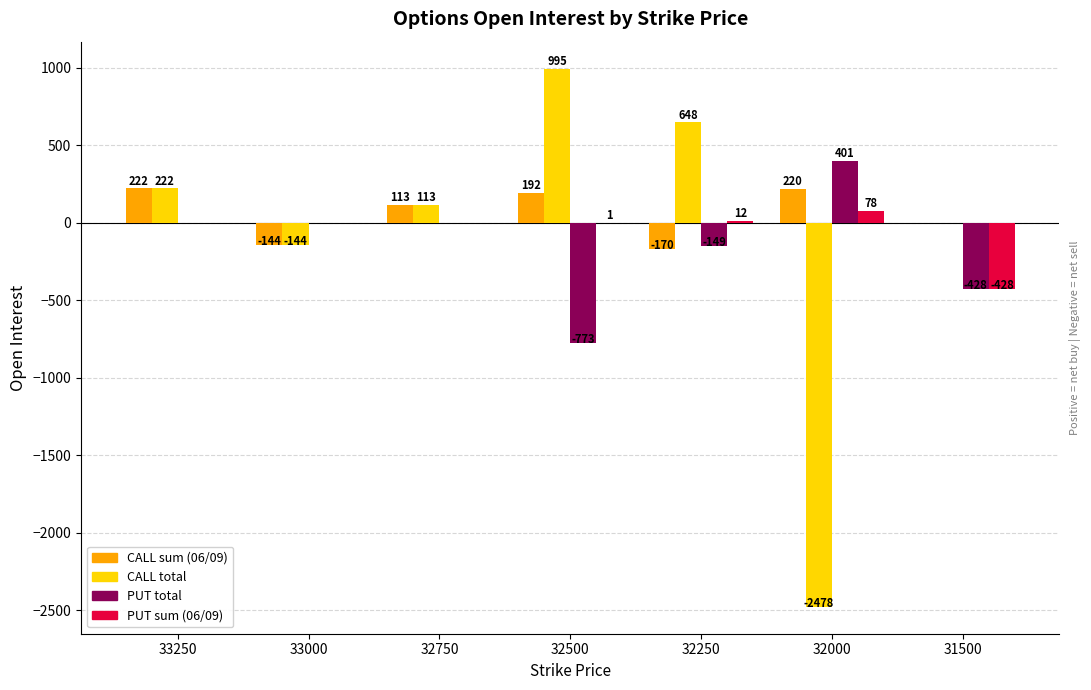

What is the total value across all series at 33250?

444